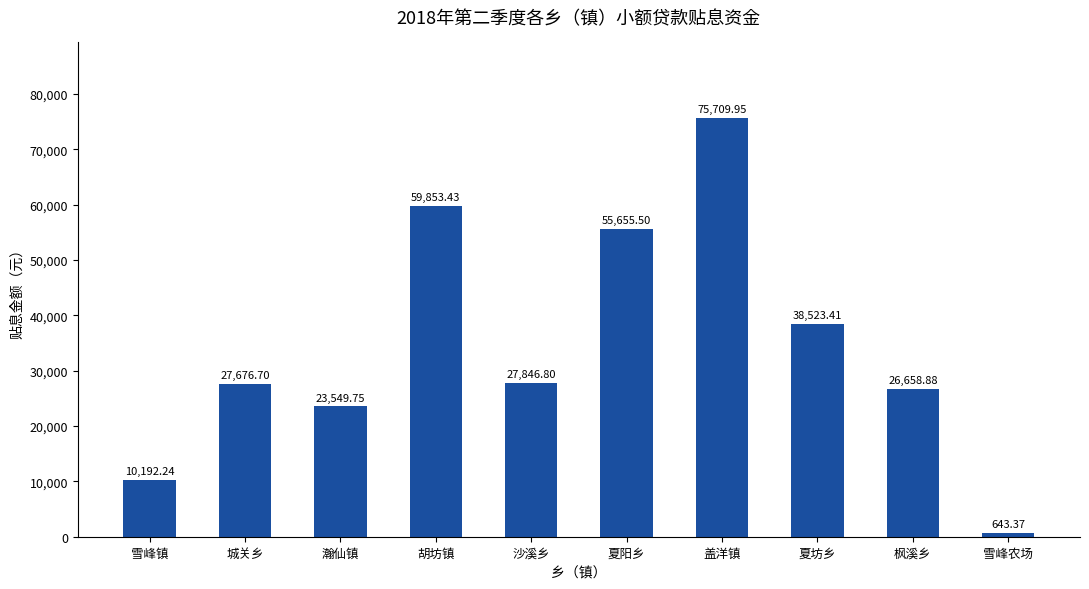

At which label does the data first exceed 27846?

胡坊镇